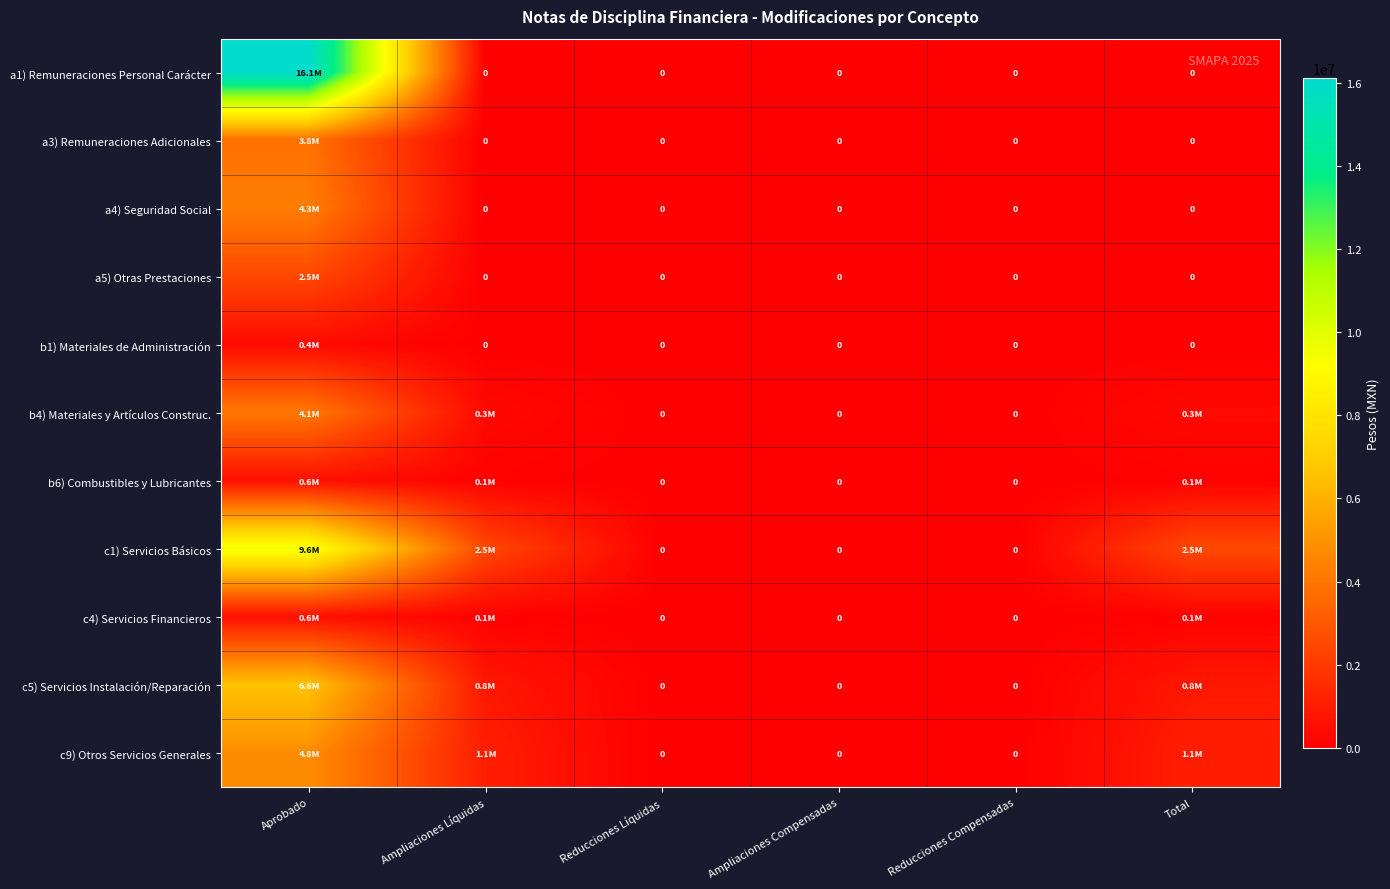

Between Reducciones Líquidas and Aprobado, which is larger?

Aprobado